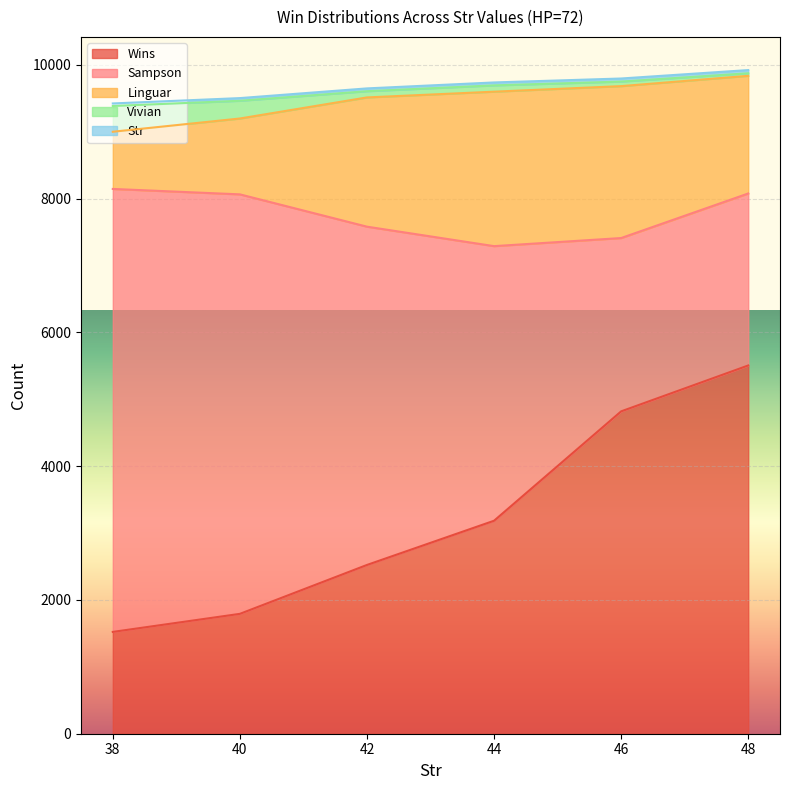

True or false: Vivian has a value of 94 at 44.

True